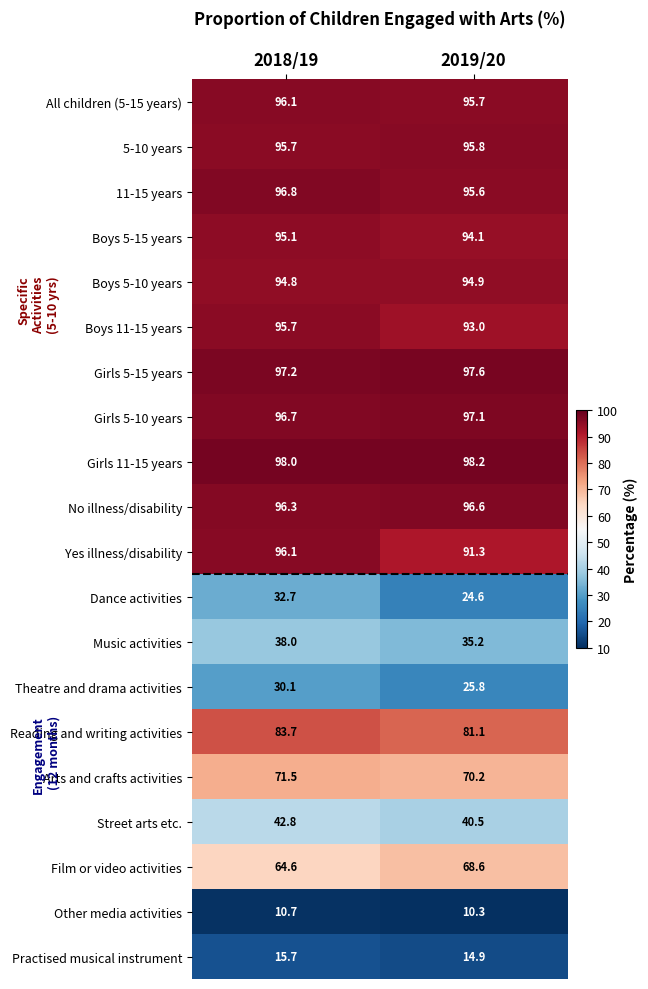

True or false: No illness/disability has a value of 96.6 at 2019/20.

True